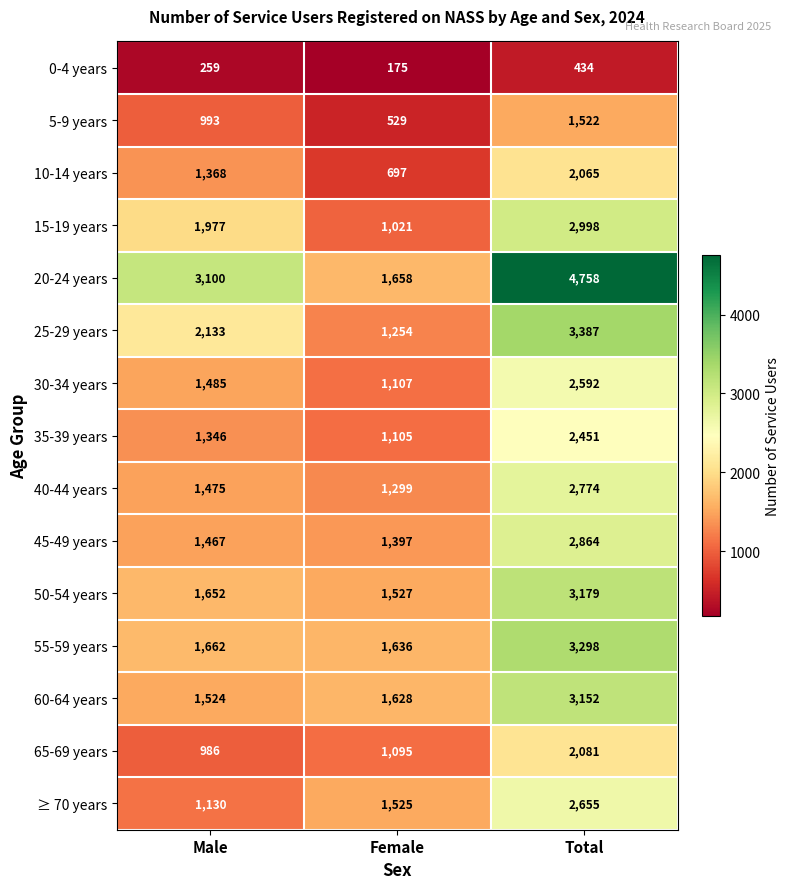

True or false: 45-49 years has a value of 1397 at Female.

True